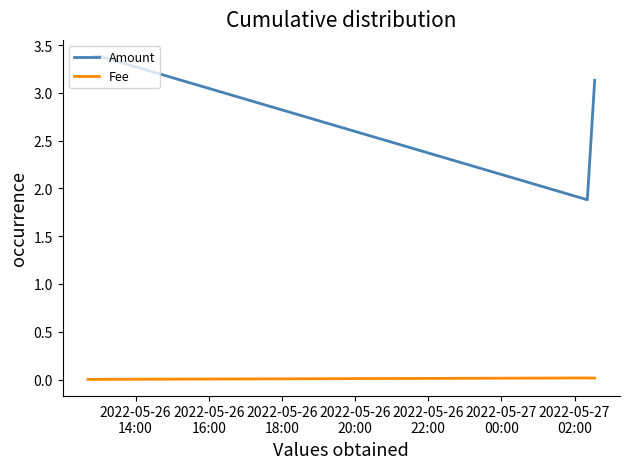

What is the maximum value for Amount?

3.4